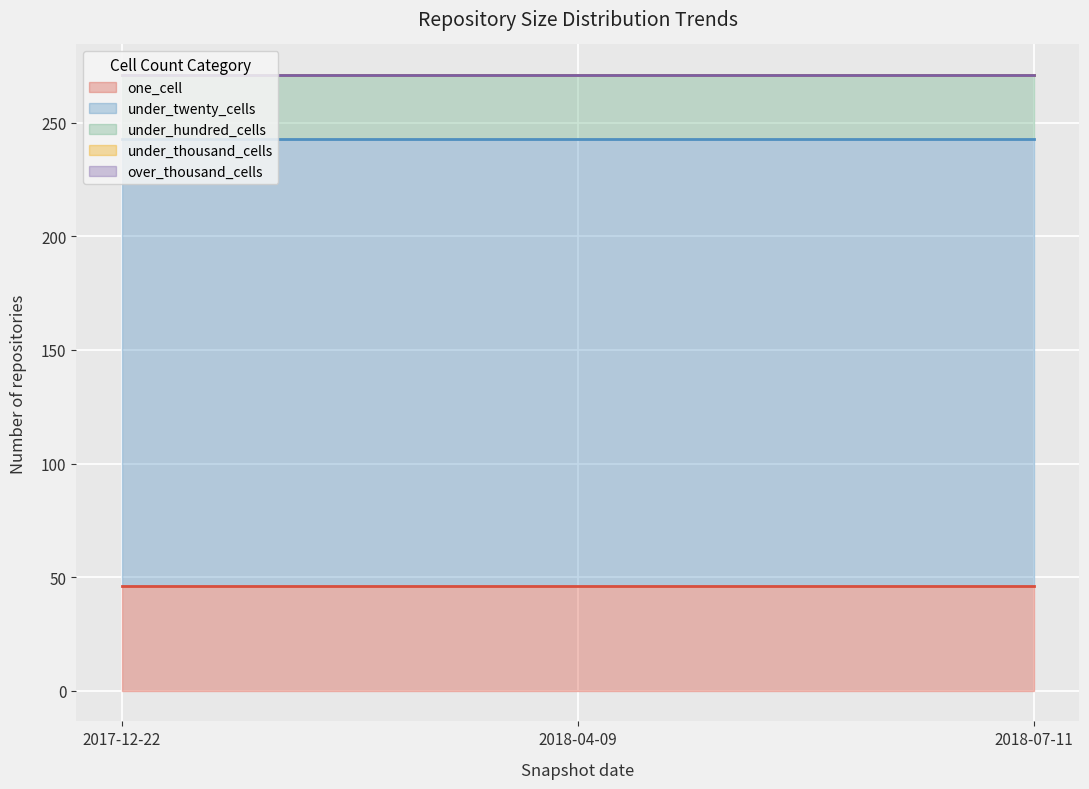

Reading left to right, what are all the values shown in this chart?

one_cell: 46	46	46
under_twenty_cells: 197	197	197
under_hundred_cells: 28	28	28
under_thousand_cells: 0	0	0
over_thousand_cells: 0	0	0